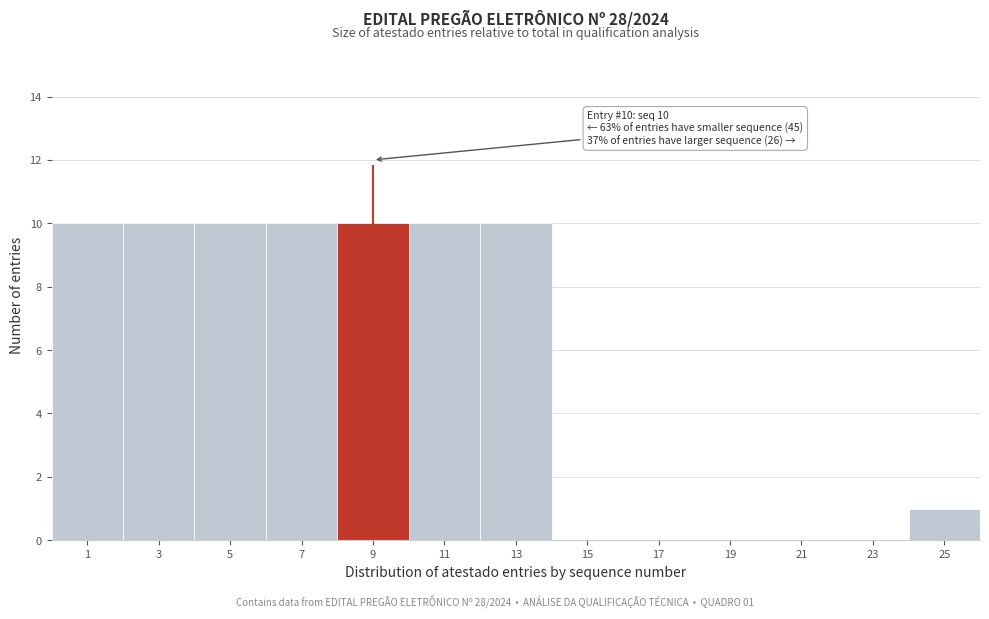

Reading left to right, what are all the values shown in this chart?

1=10	3=10	5=10	7=10	9=10	11=10	13=10	15=0	17=0	19=0	21=0	23=0	25=1